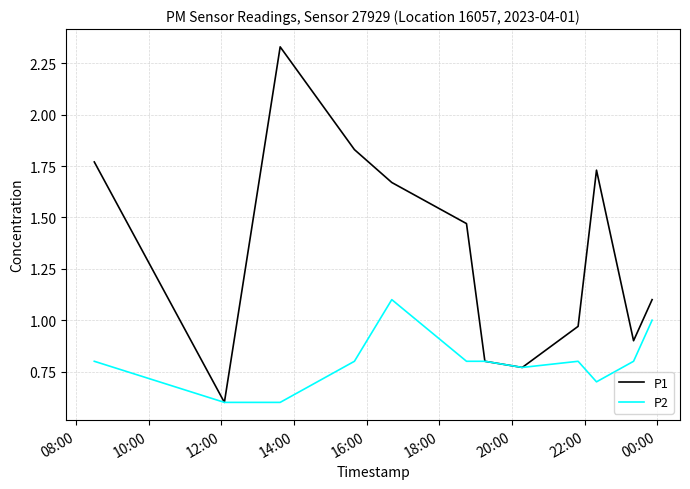

Which series has the largest total across all categories?

P1